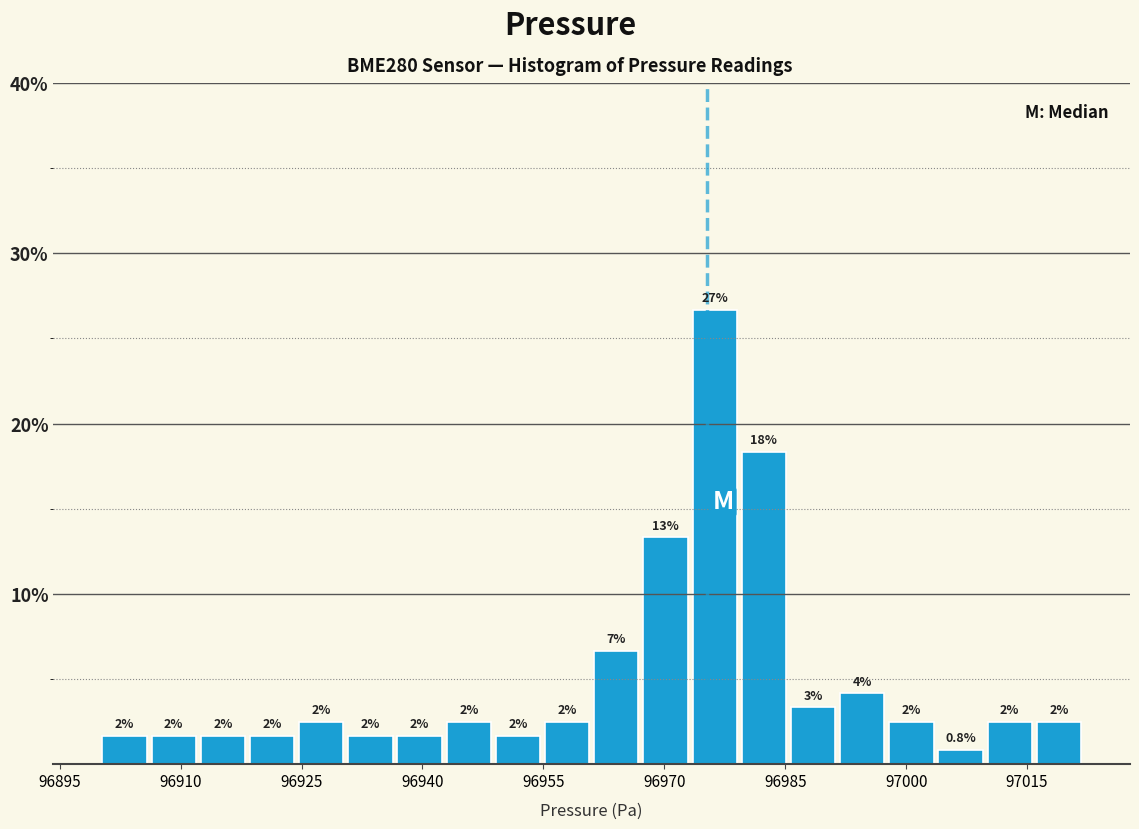

Around what value on the x-axis is the tallest bar? Give the approximate position of its centre, as read against the axis.

96976